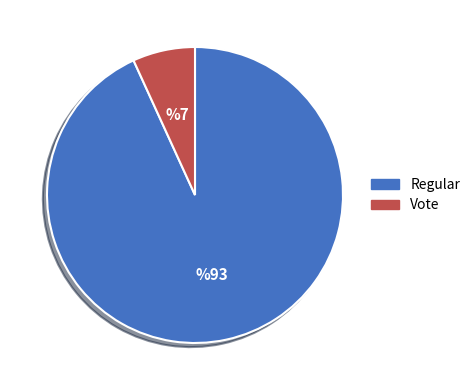

Rank the categories by value from highest to lowest.

Regular, Vote